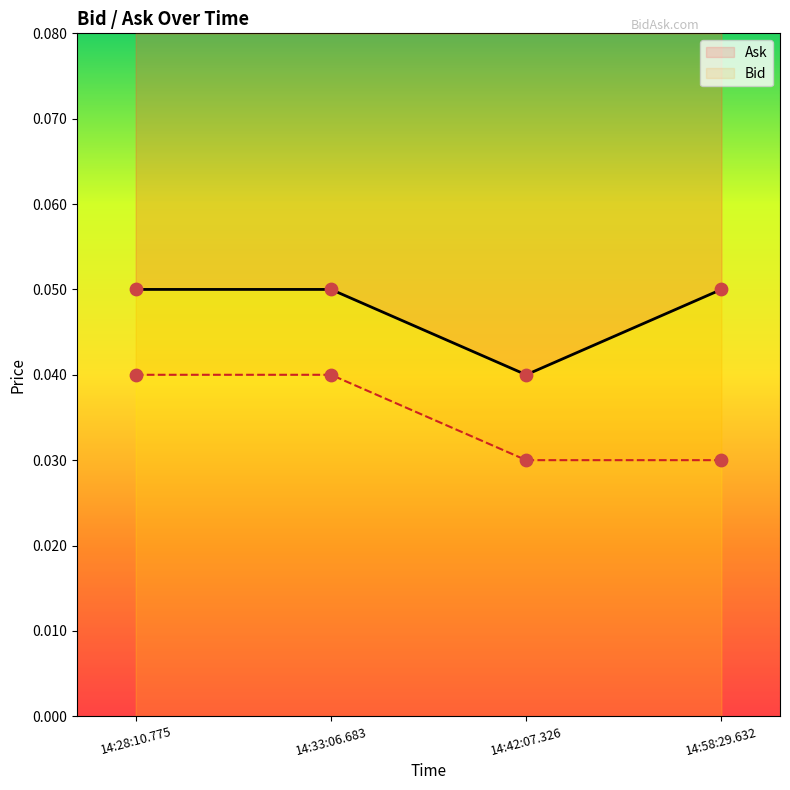

At how many categories does at least one series exceed 0?

4